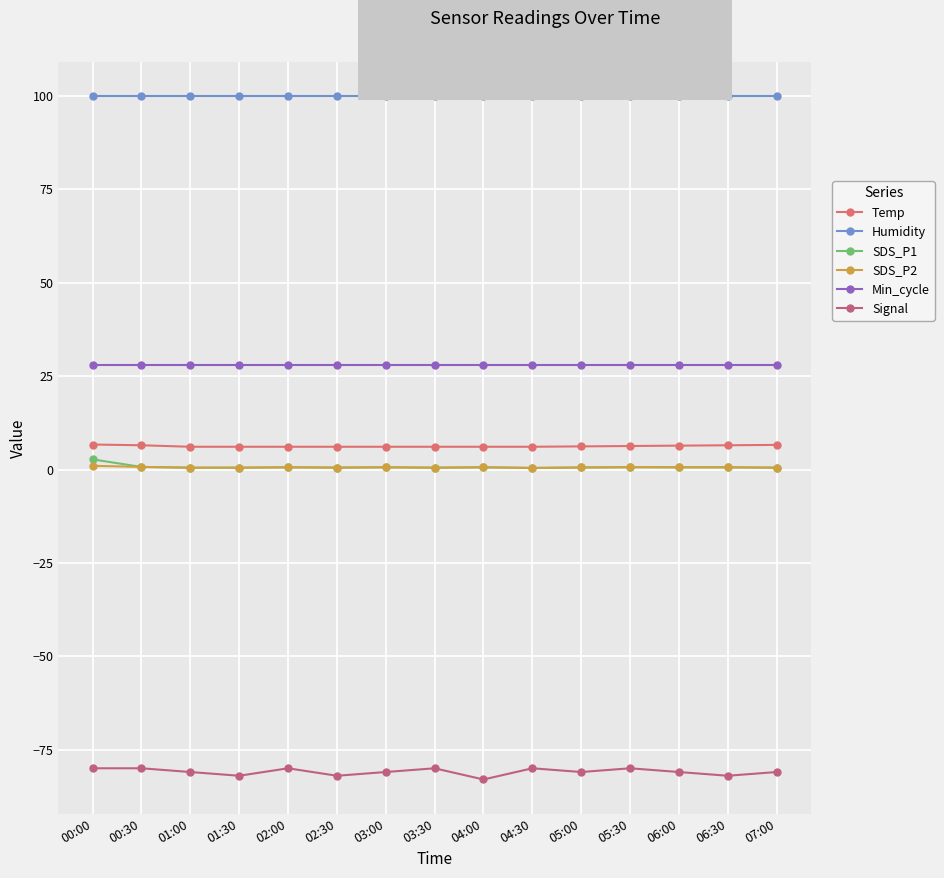

How many categories are shown in the chart?

15